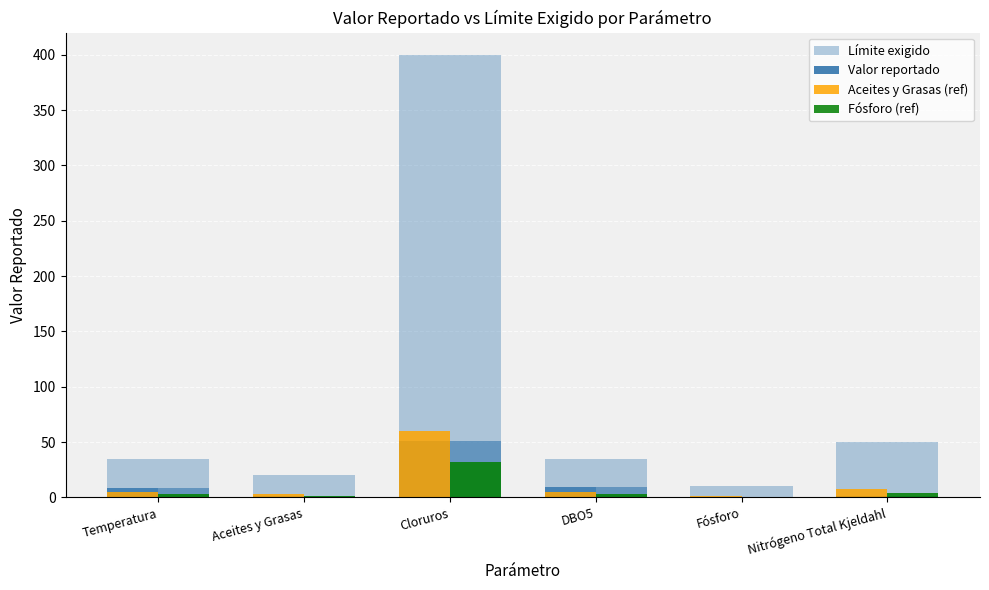

What position from the right is Aceites y Grasas?

5